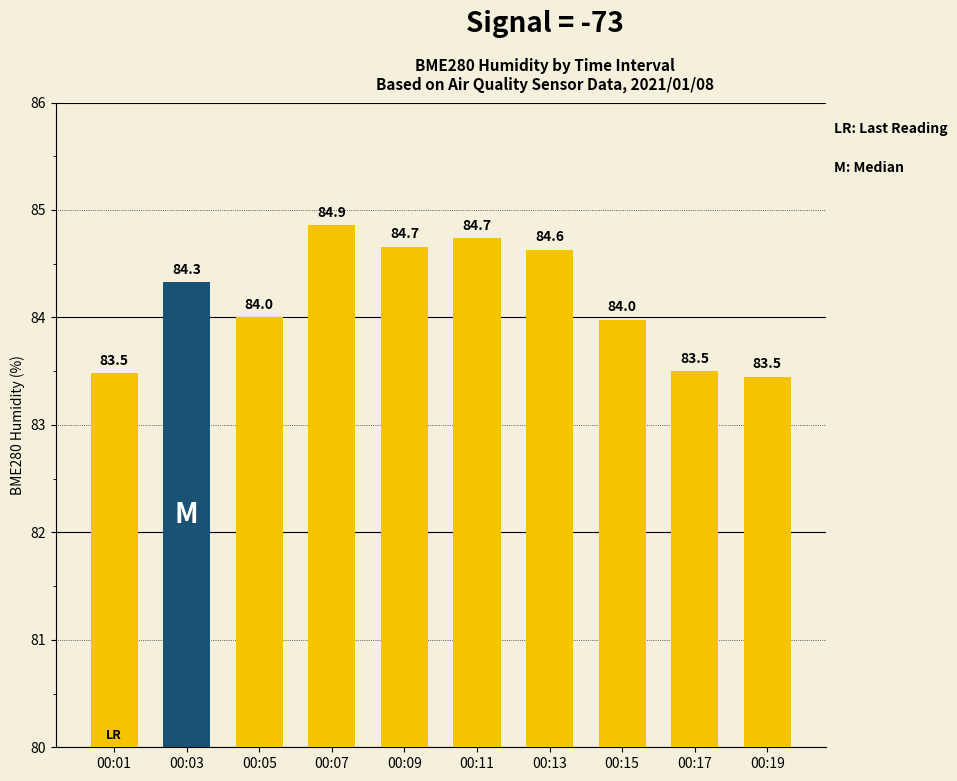

Reading left to right, what are all the values shown in this chart?

83.5	84.3	84.0	84.9	84.7	84.7	84.6	84.0	83.5	83.5